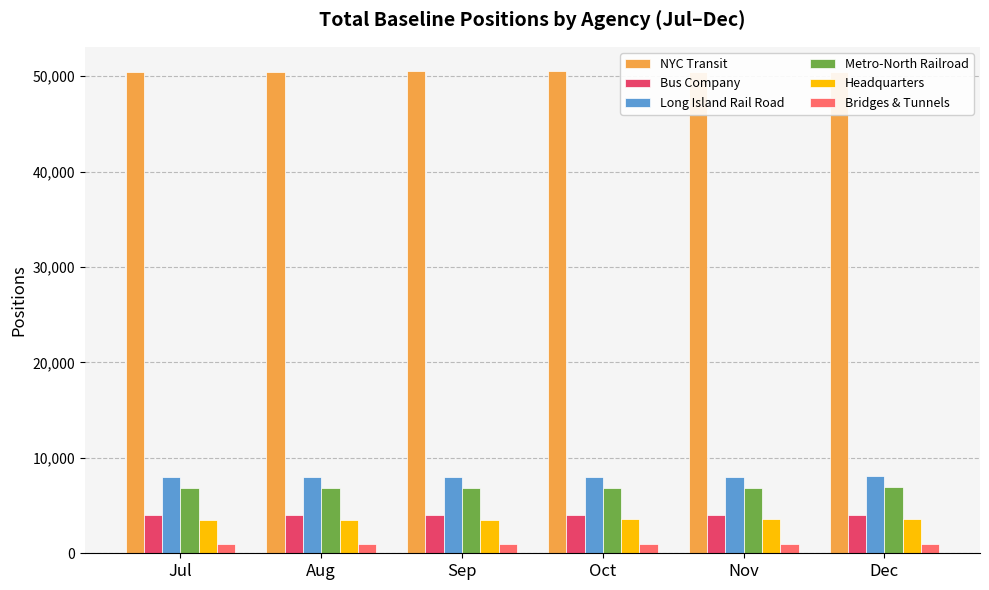

What is the value of the Headquarters bar at the 3rd from the left?

3506.0